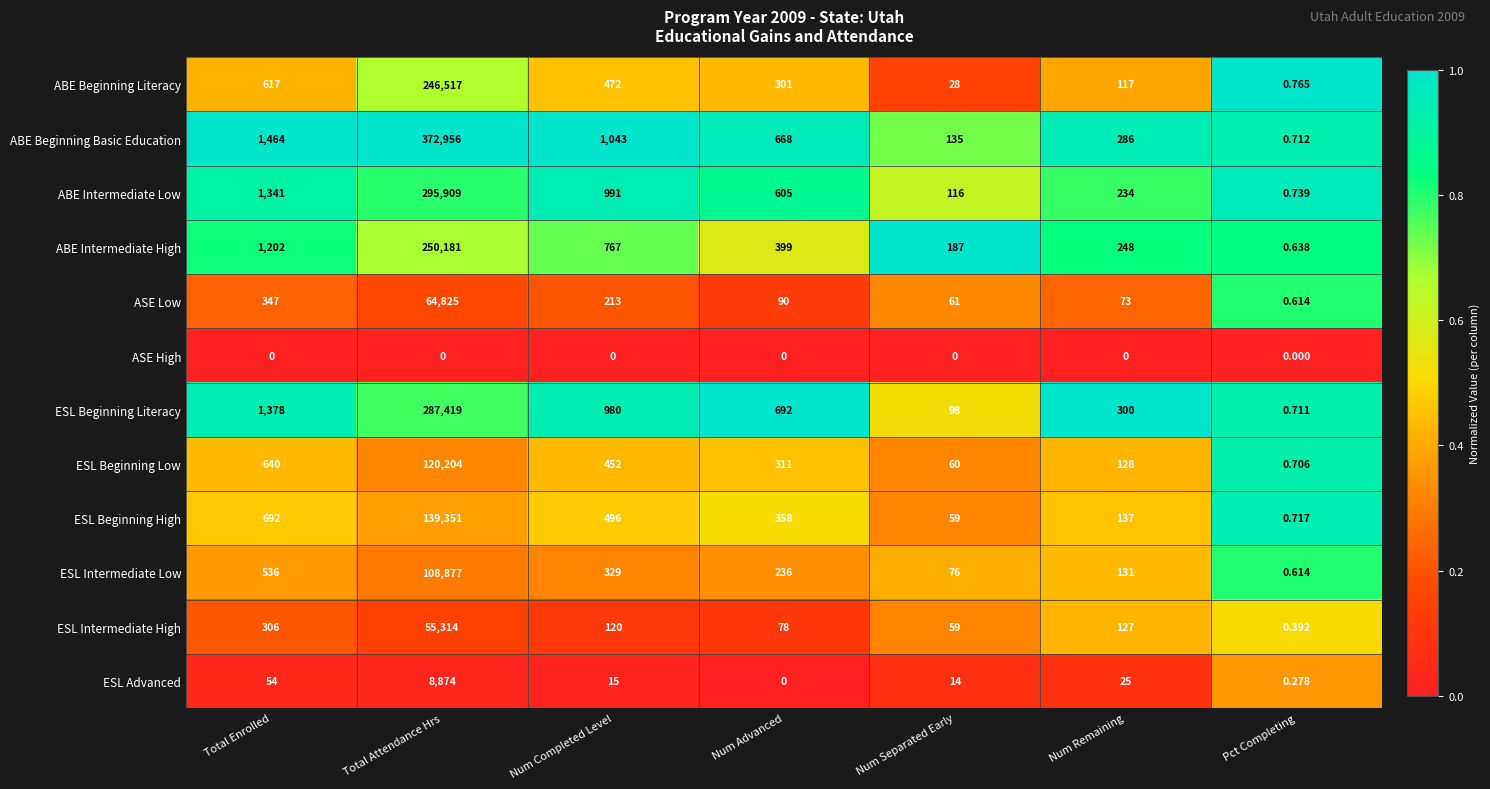

At Num Remaining, list the series in order from largest to smallest.

ESL Beginning Literacy, ABE Beginning Basic Education, ABE Intermediate High, ABE Intermediate Low, ESL Beginning High, ESL Intermediate Low, ESL Beginning Low, ESL Intermediate High, ABE Beginning Literacy, ASE Low, ESL Advanced, ASE High